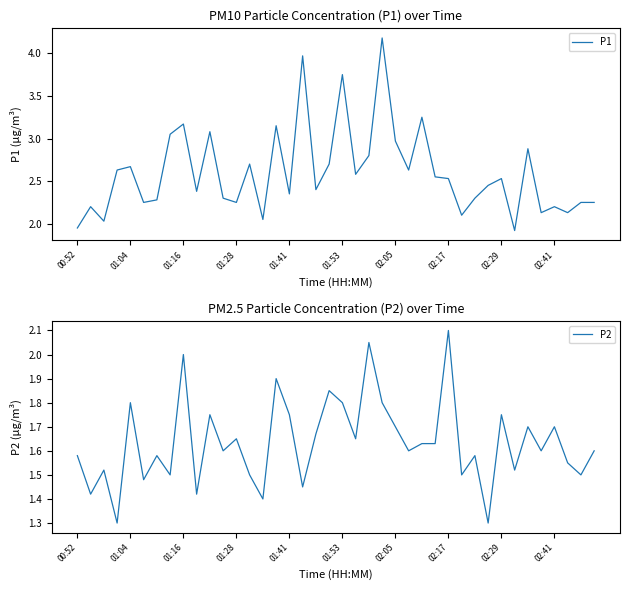

What is the maximum value for P1?

4.2